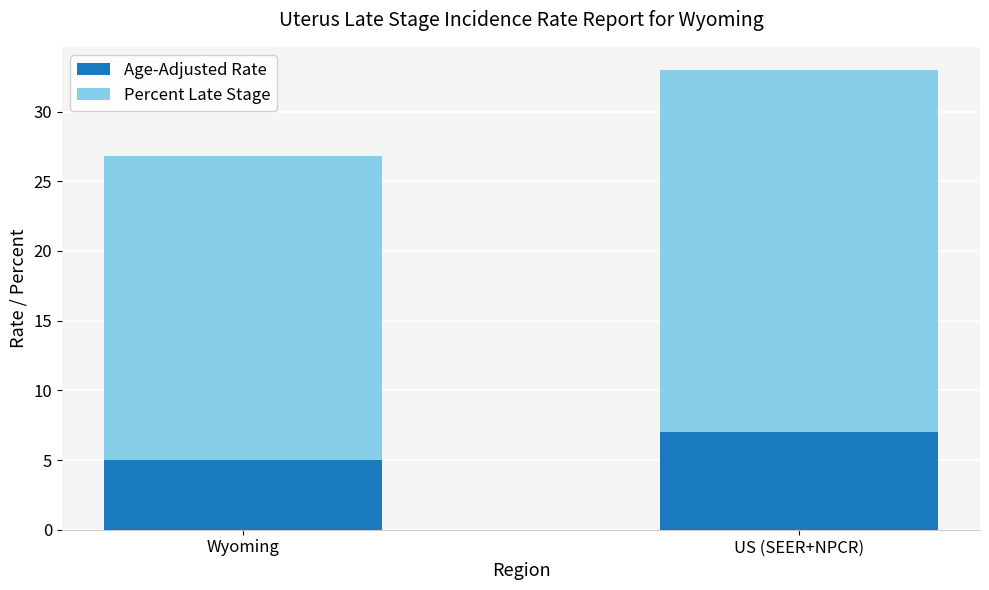

At which category is the sum across all series the highest?

US (SEER+NPCR)